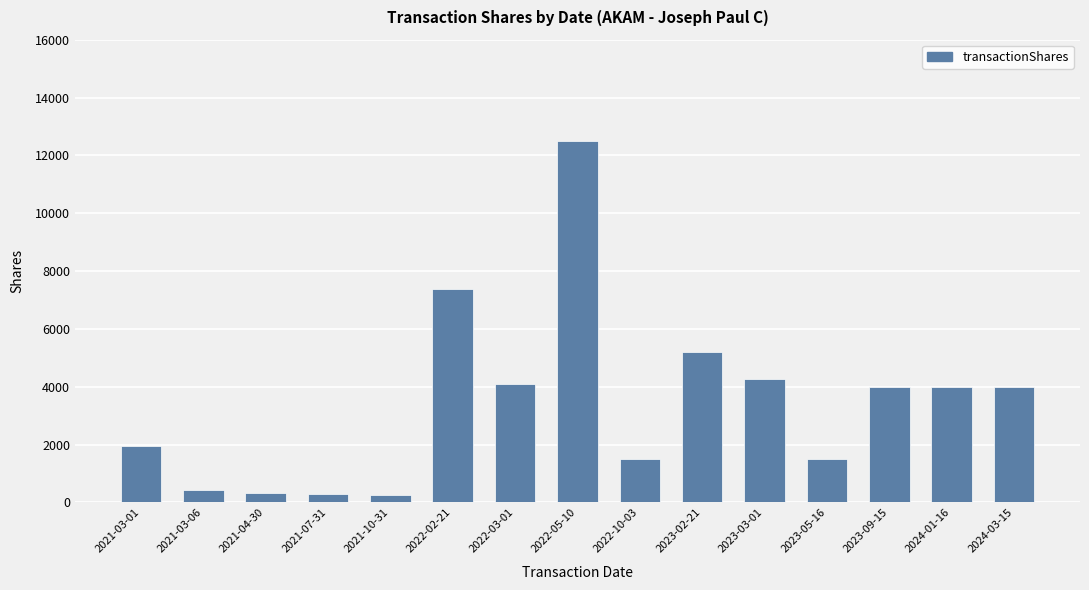

Which label corresponds to the largest value in the chart?

2022-05-10